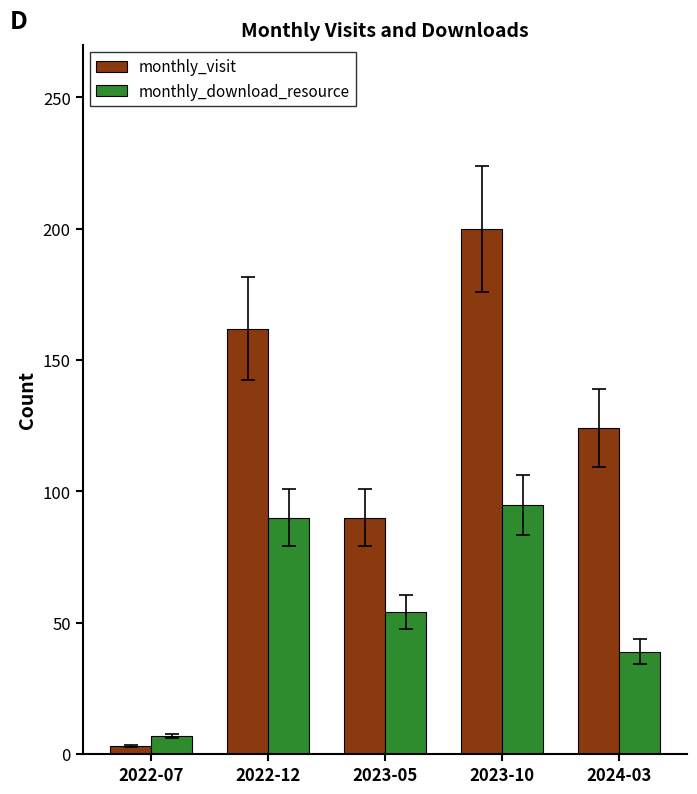

What is the difference between the maximum and second lowest values in the monthly_visit series?

110